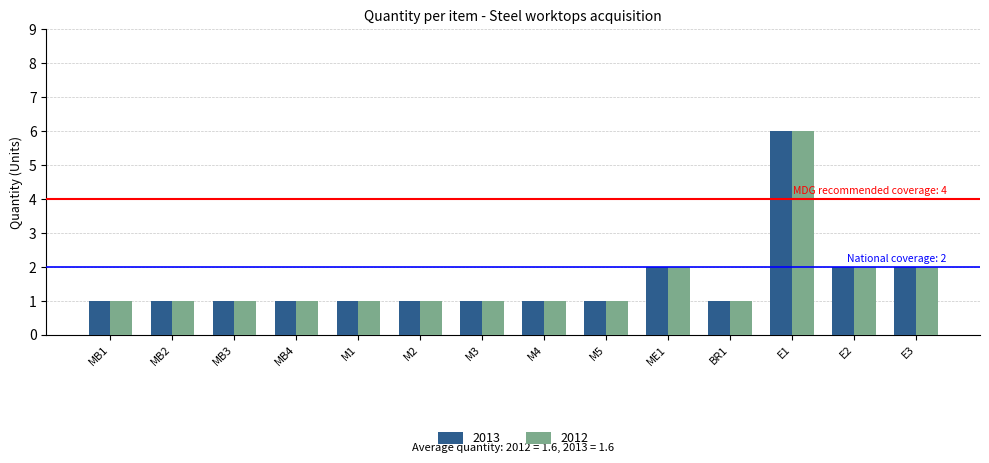

What is the sum of all 2012 values?

22